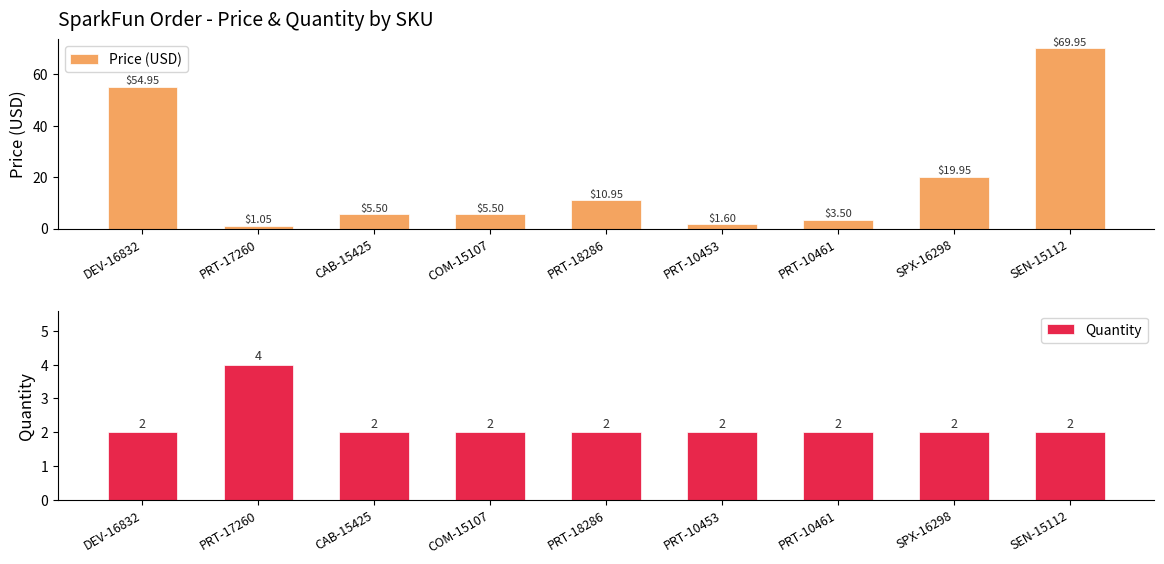

Which has a higher value, SPX-16298 or CAB-15425?

SPX-16298